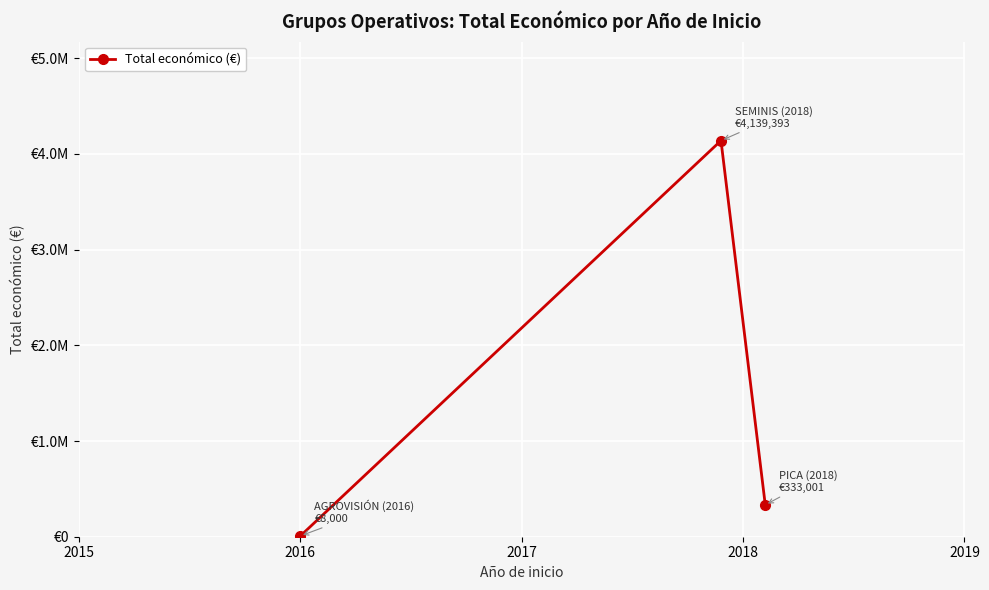

Does the chart display data point markers on the line(s)?

Yes